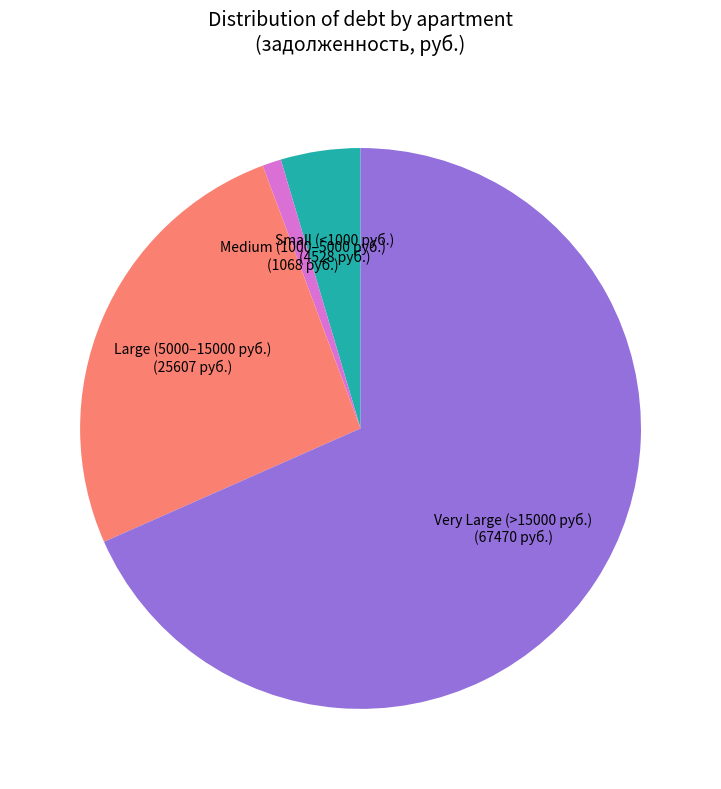

The Very Large (>15000 руб.) (67470 руб.) slice represents 68% of the pie. True or false?

True